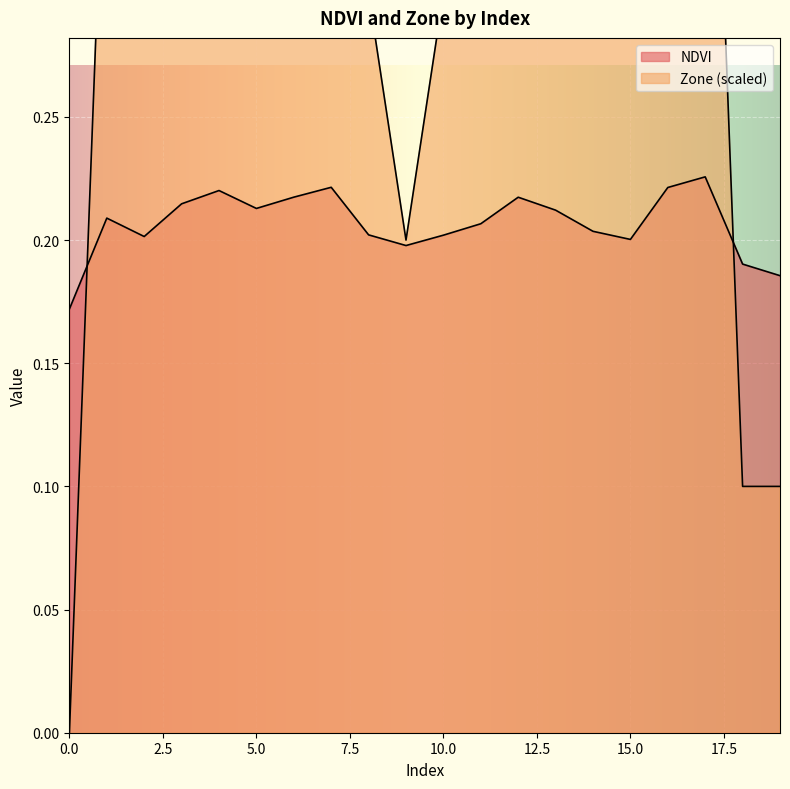

How many interior local peaks does the Zone series have?

3